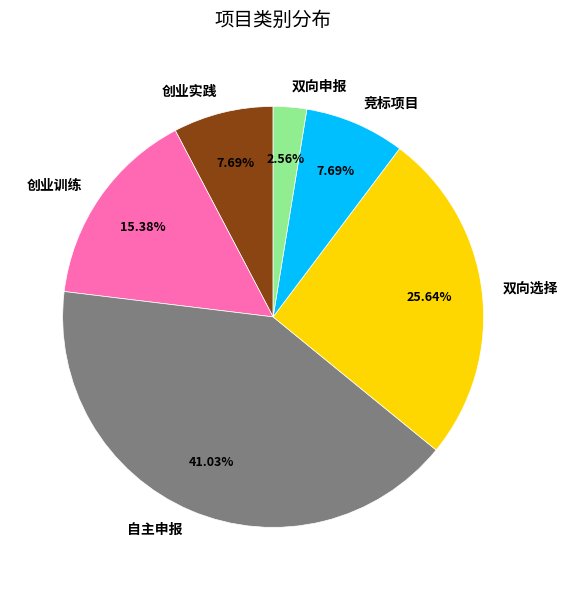

What is the ratio of the value at 创业实践 to the value at 双向申报?

3.0